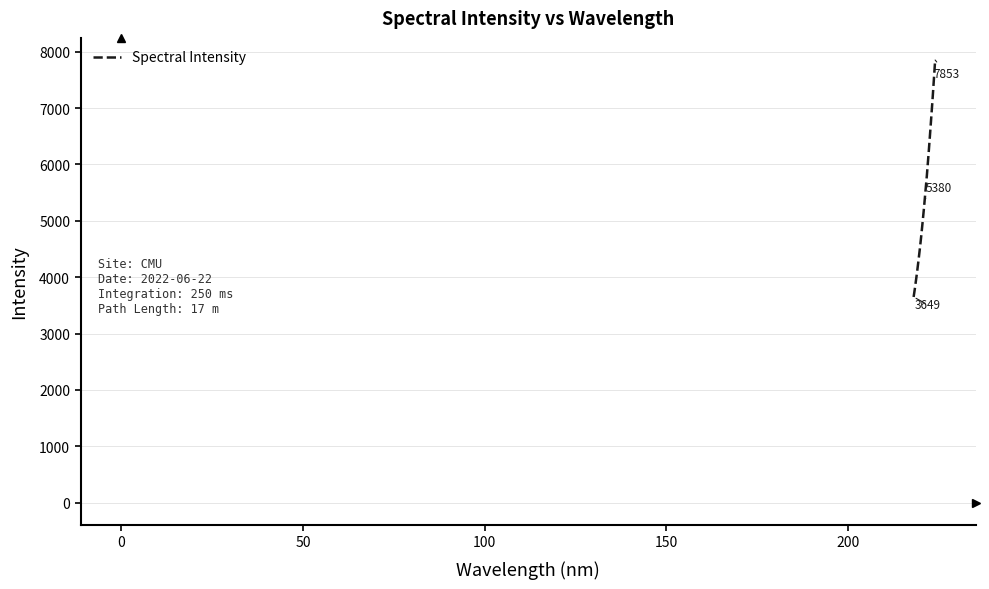

How many values are below 5379?

16